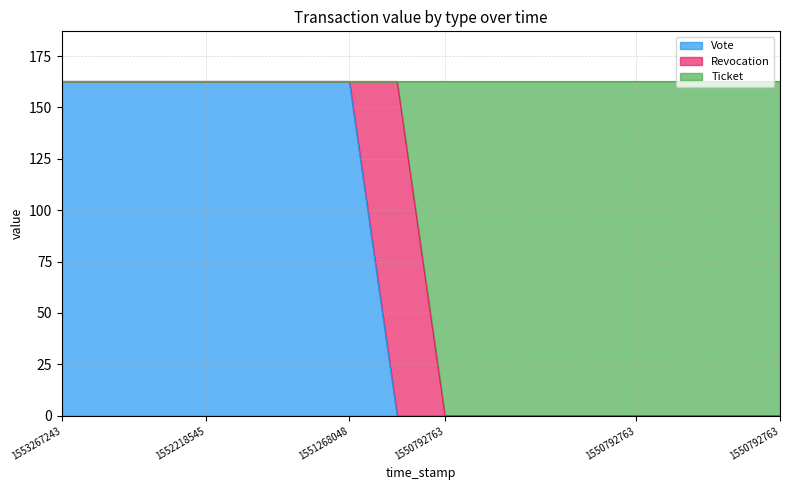

Between 1553267243 and 1550792763, which series saw the biggest shift?

Vote